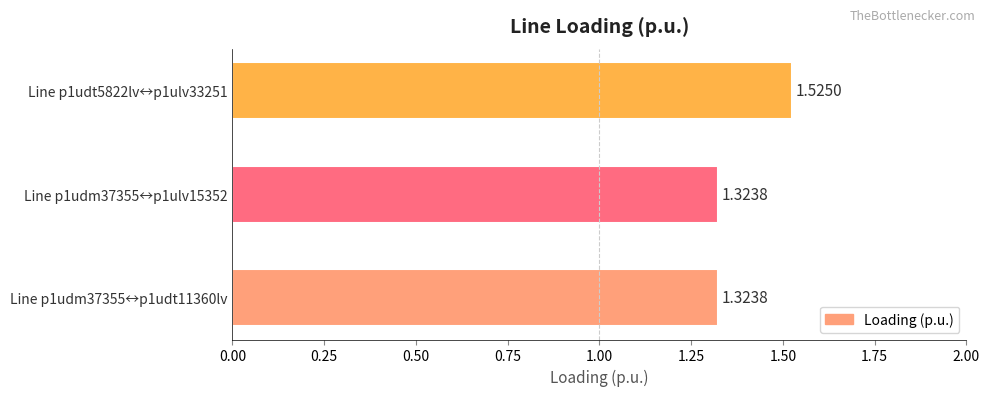

Count the number of data series in this chart.

1